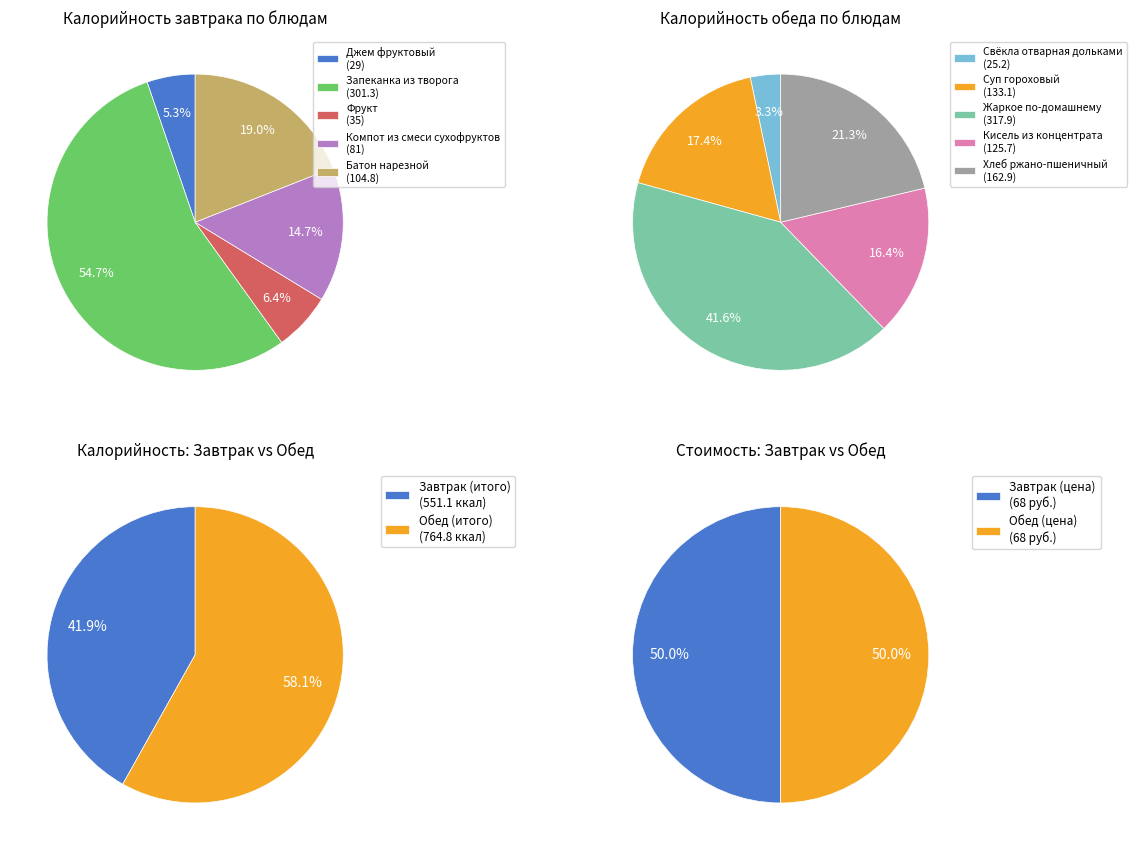

True or false: 2 accounts for 1% of the total.

False